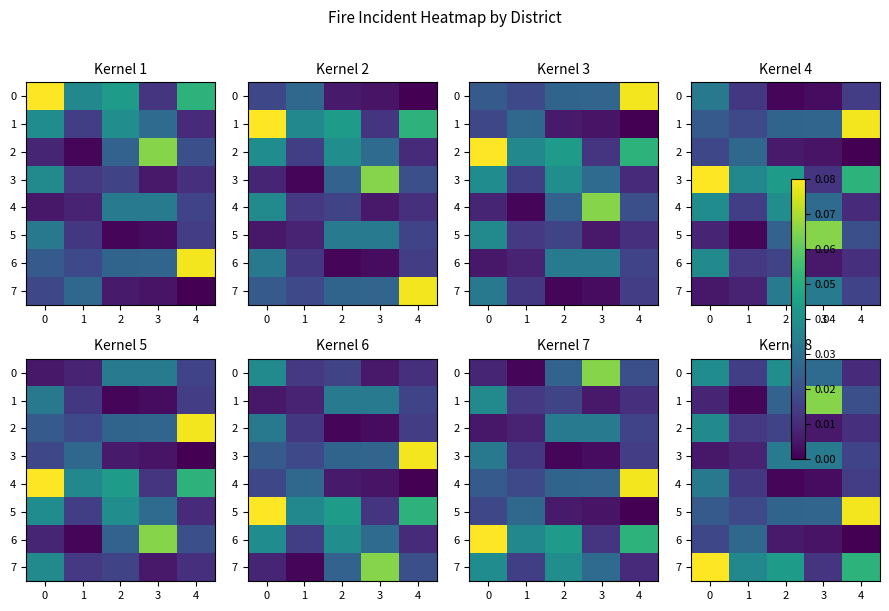

Is it true that 3 equals 0.0 at 1?

False